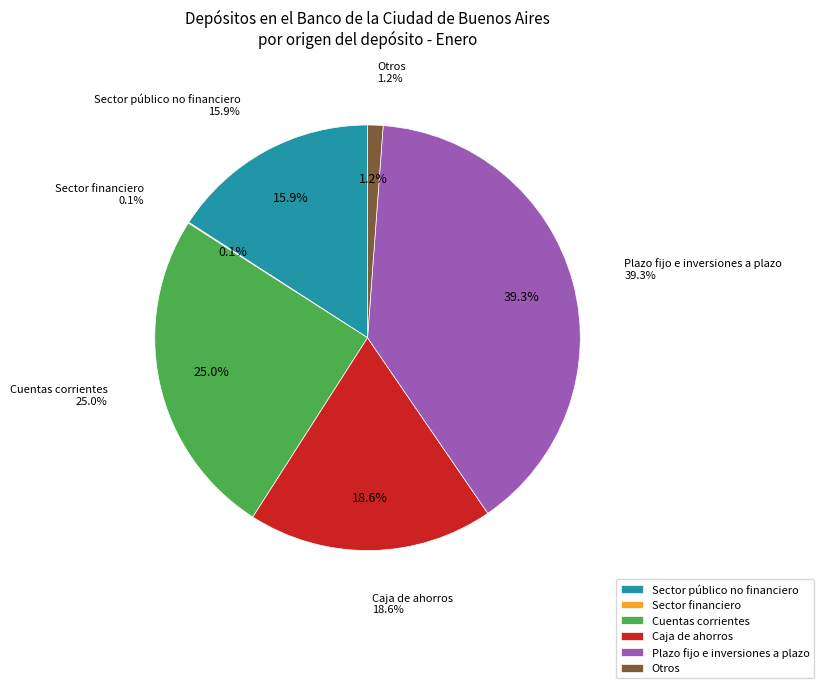

Is there any slice that represents more than half of the pie?

No